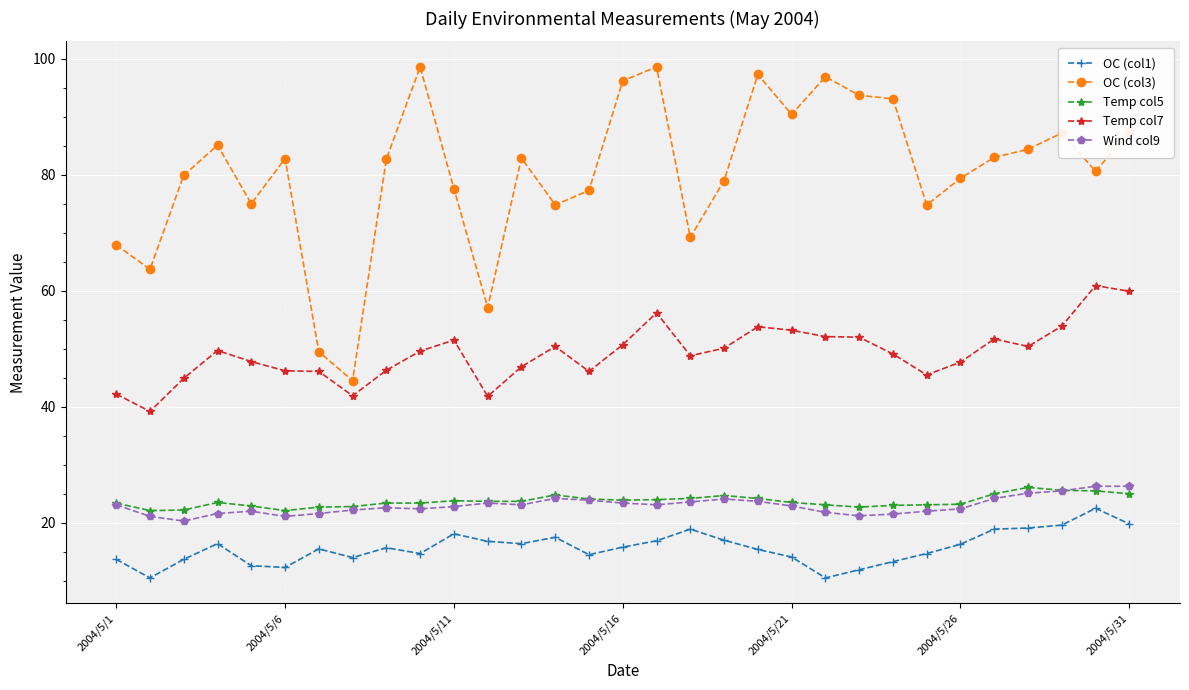

What is the lowest value of the OC (col1) series?

10.5